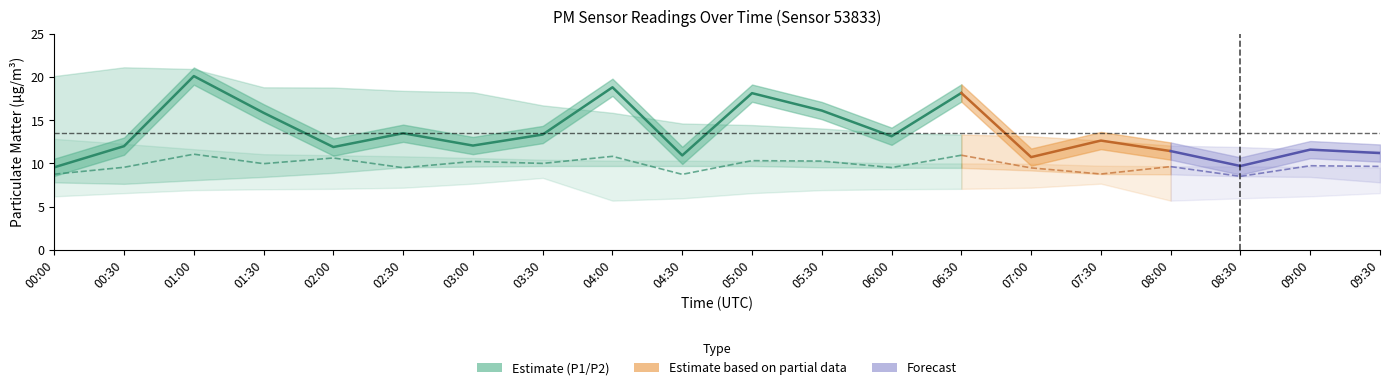

Where is the first local minimum for P2?

01:30